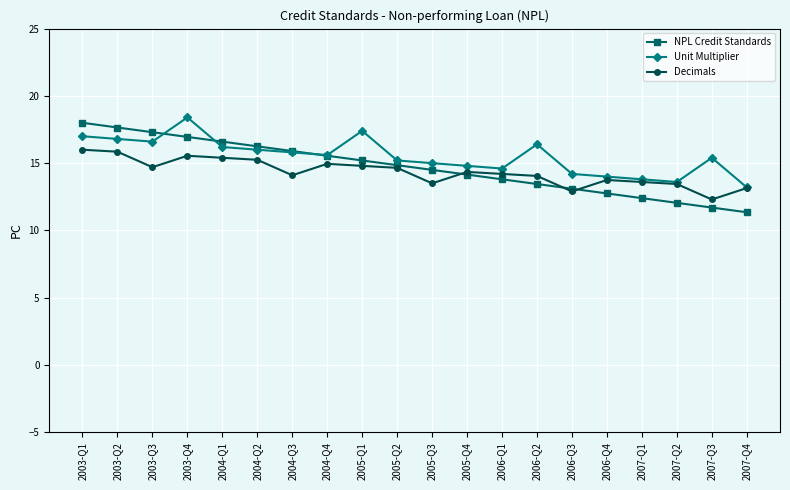

Which series has the largest total across all categories?

Unit Multiplier